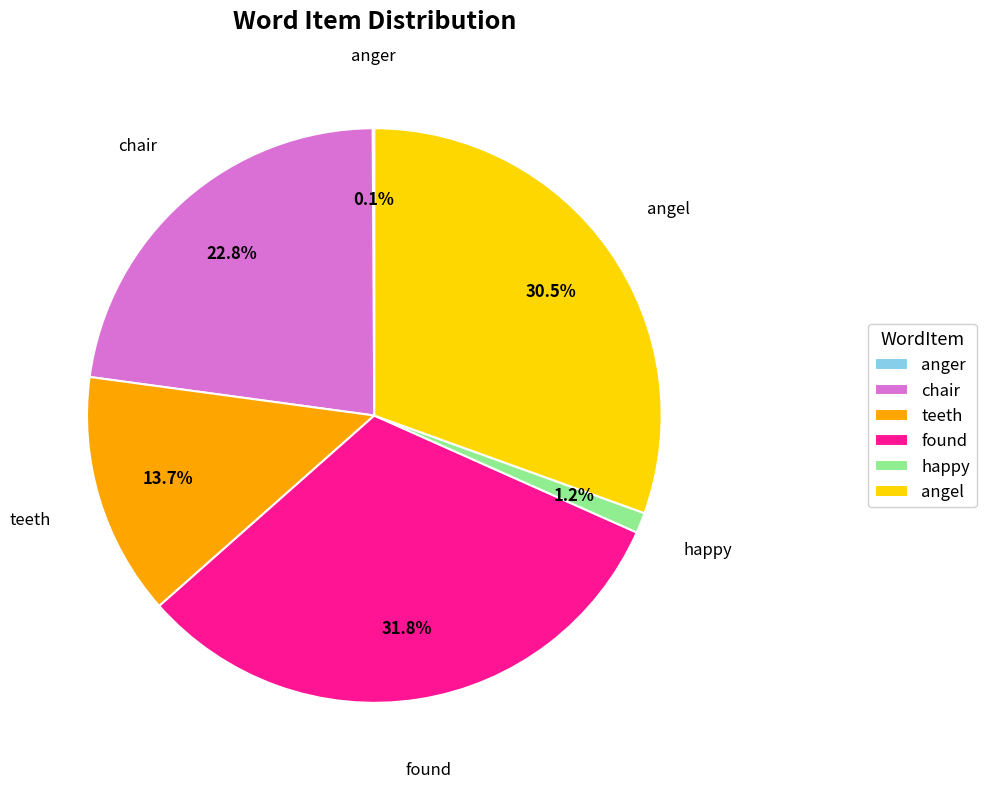

Which category has the biggest portion of the pie?

found